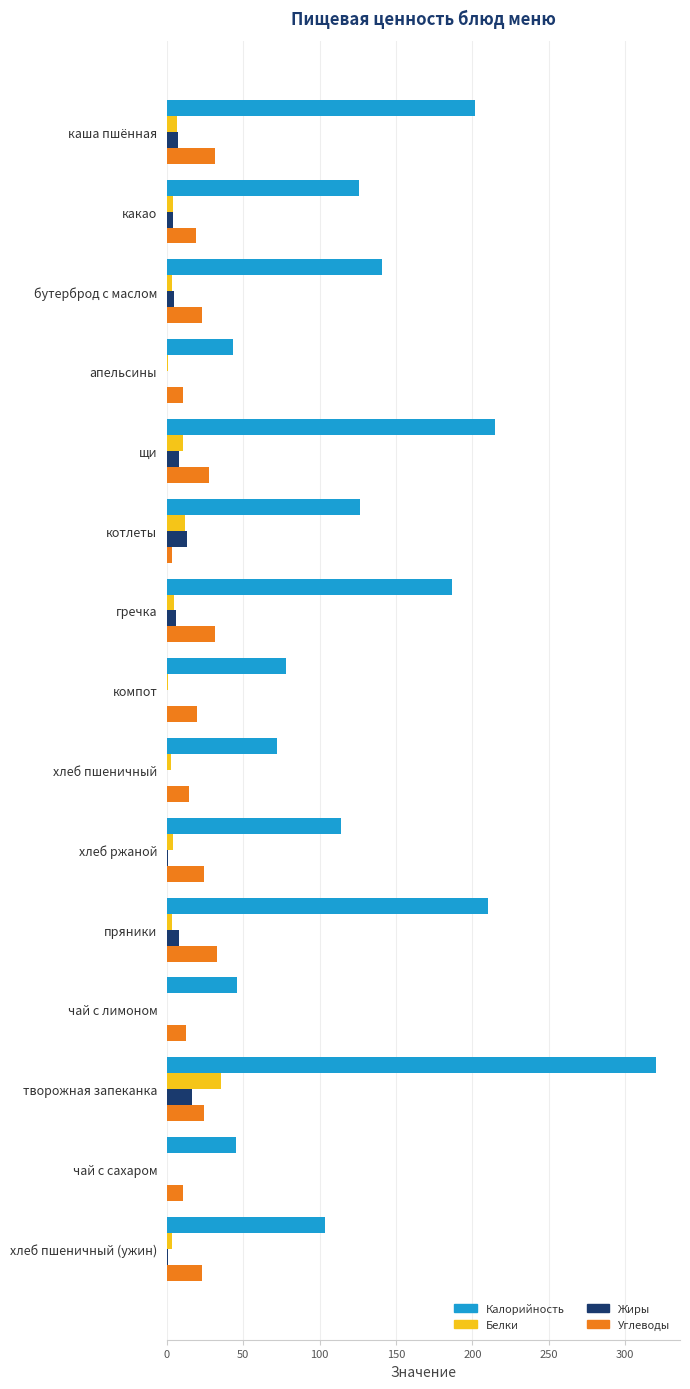

What is the sum of all Жиры values?

68.6